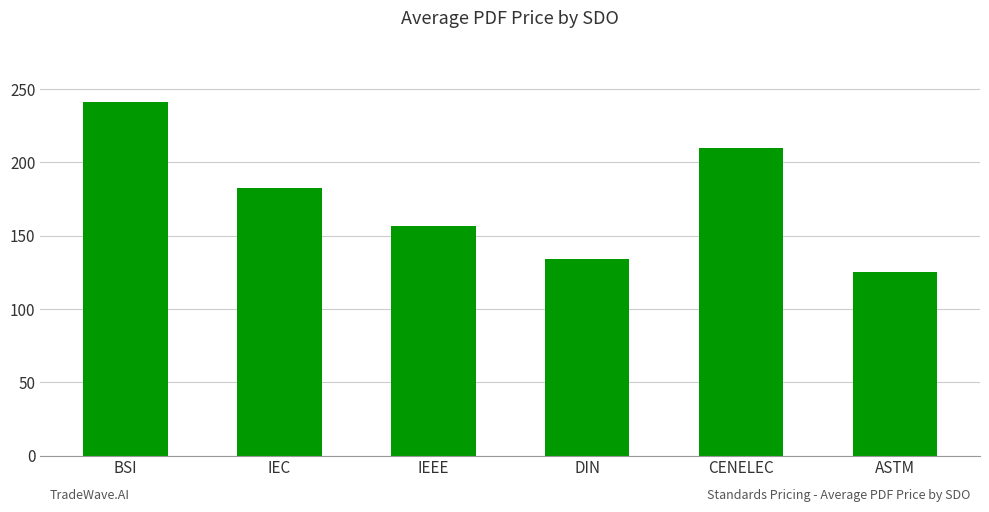

Count the number of values greater than 182.

3